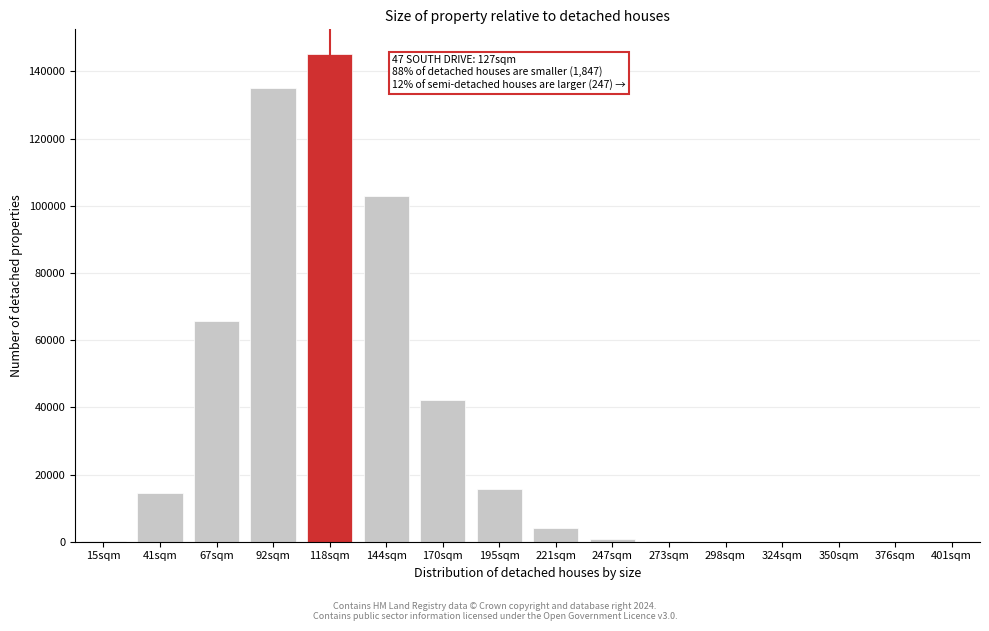

At which category does the chart reach its peak across all series?

118sqm